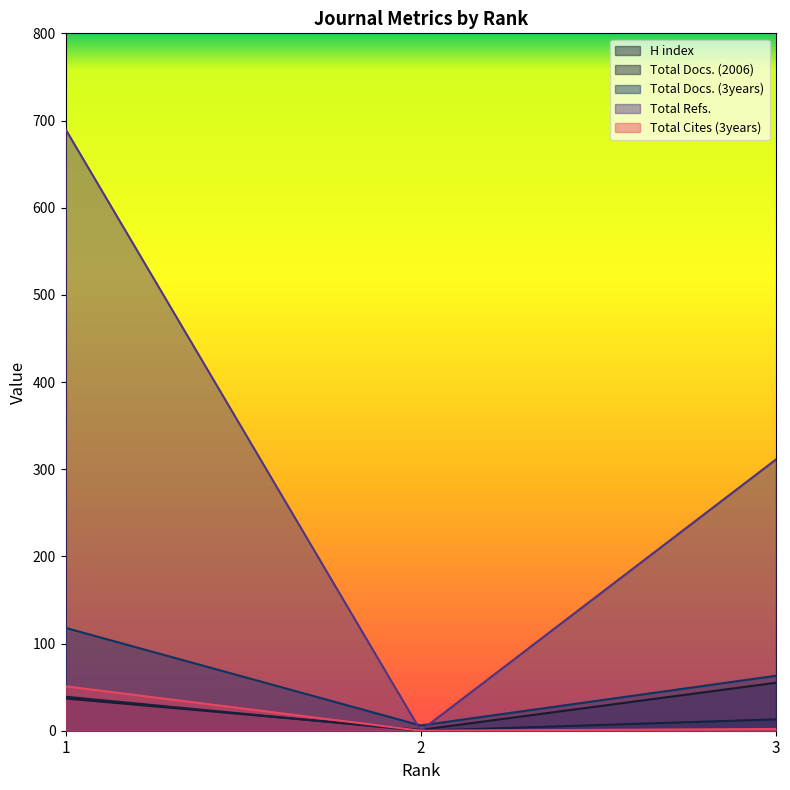

What are all the series names shown in the legend?

H index, Total Docs. (2006), Total Docs. (3years), Total Refs., Total Cites (3years)